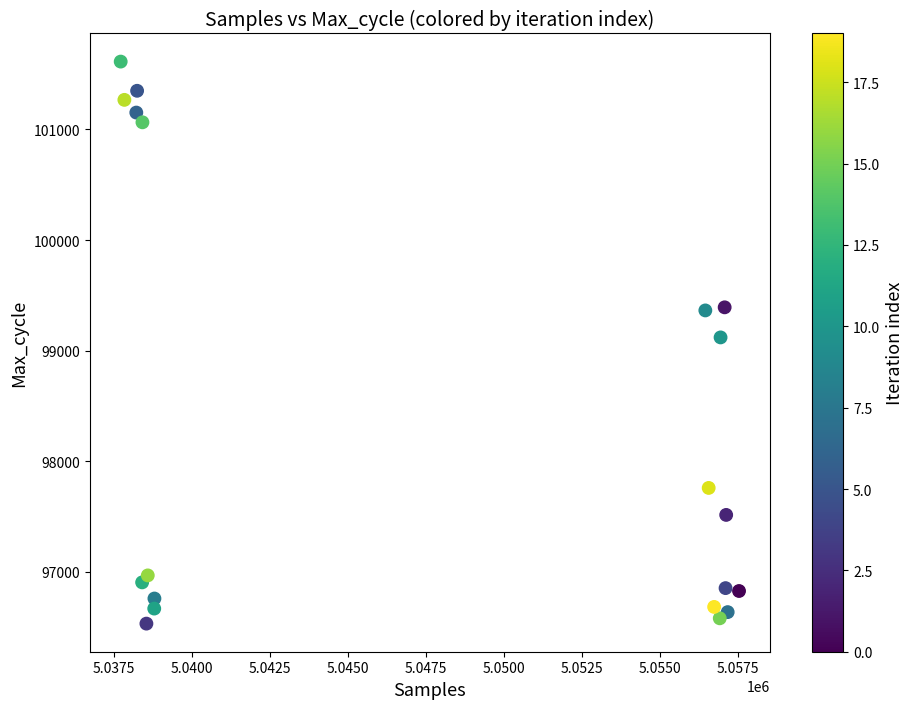

What is the range of Y values (max minus min)?

5082